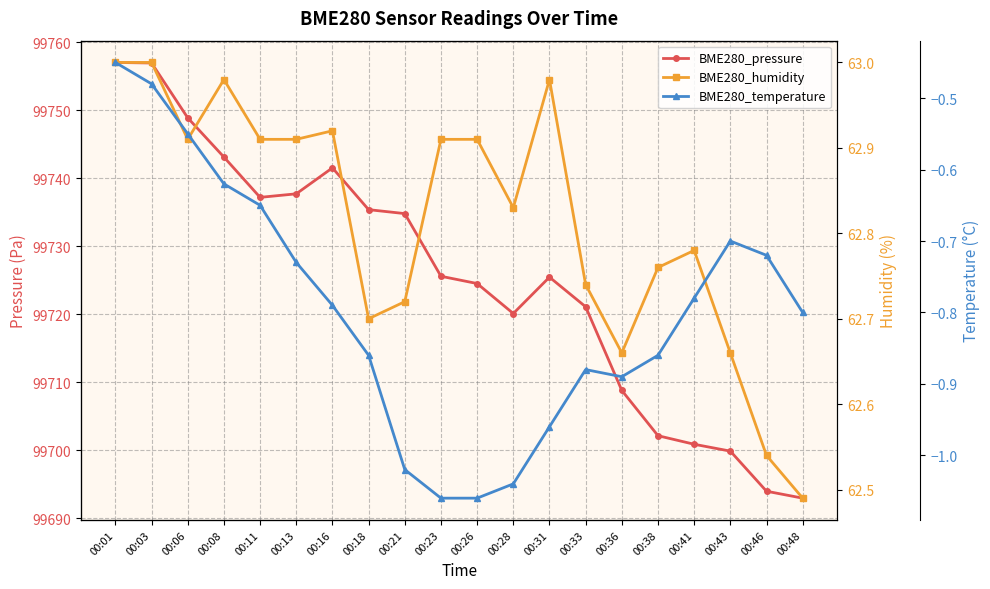

What is the difference between the BME280_pressure values at 00:31 and 00:38?

23.3